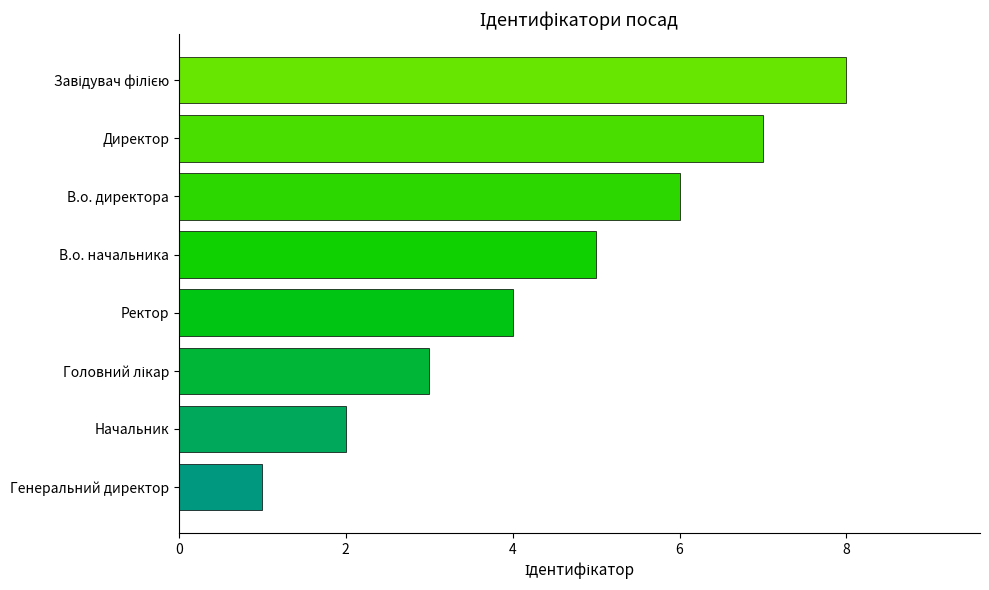

What is the difference between the maximum and second lowest values?

6